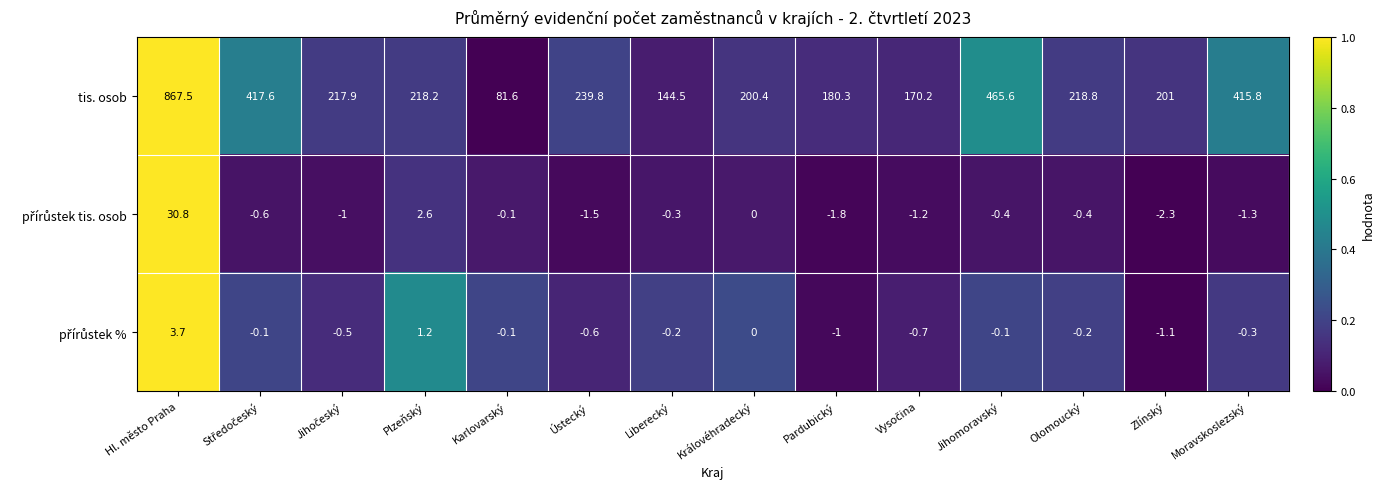

What is the sum of all tis. osob values?

4039.2